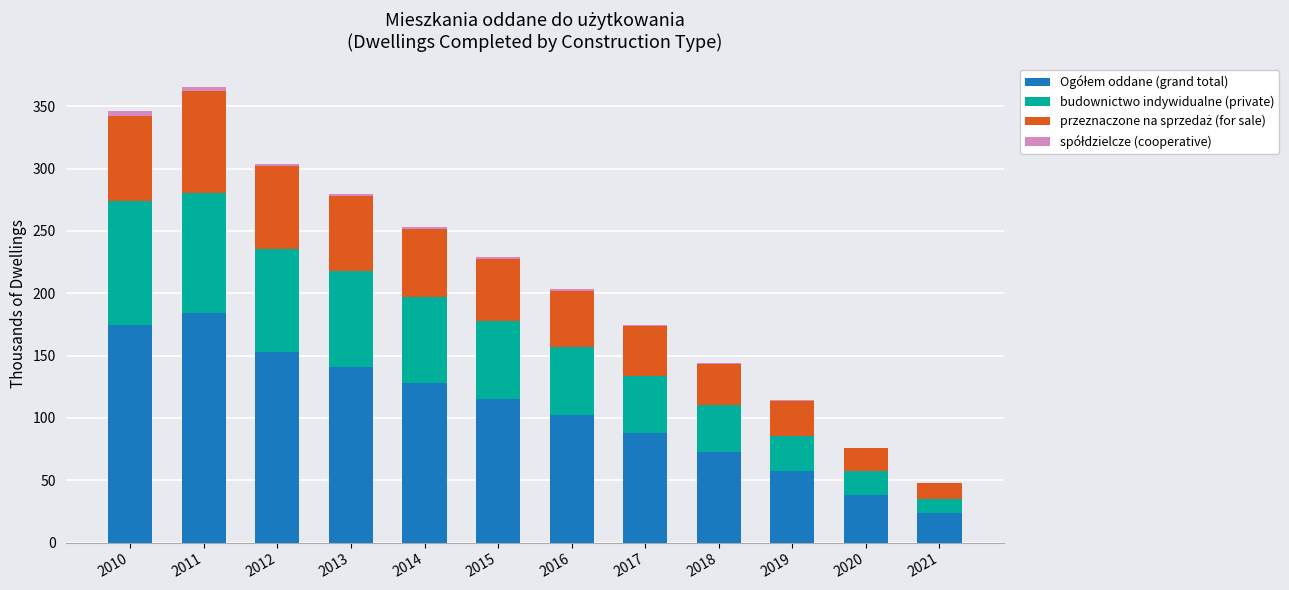

Are the bars grouped side by side (vs. stacked)?

No